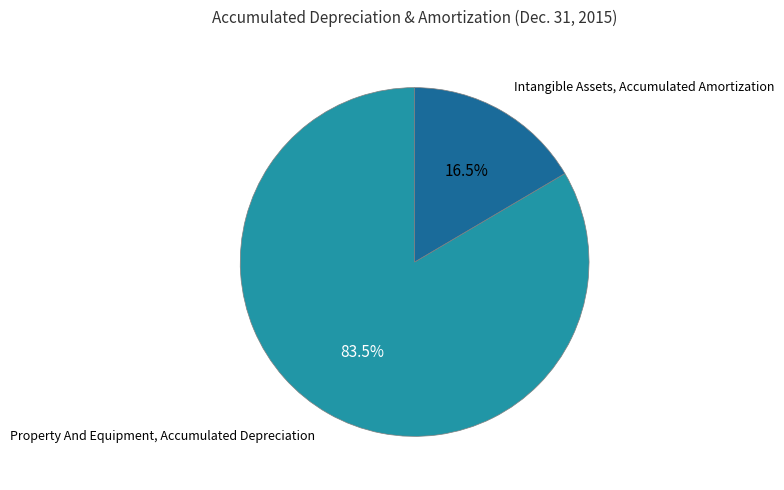

Does any single category account for the majority?

Yes